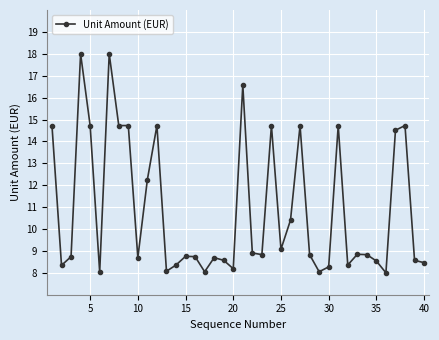

What is the difference between the maximum and second lowest values?

10.0